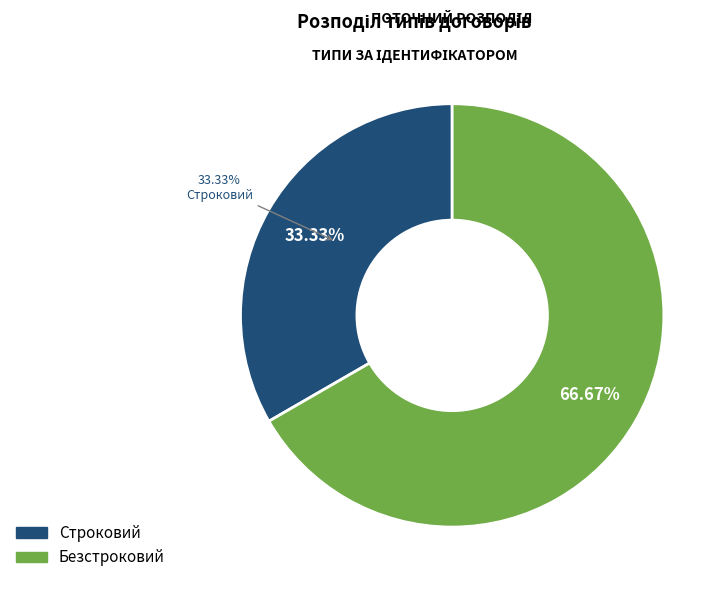

Is it true that Строковий is 33% of the pie?

True